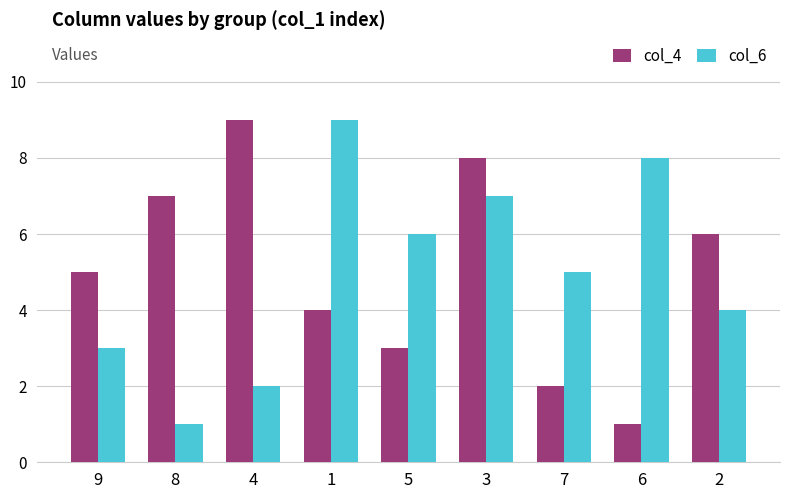

True or false: col_4 has a value of 1 at 6.

True